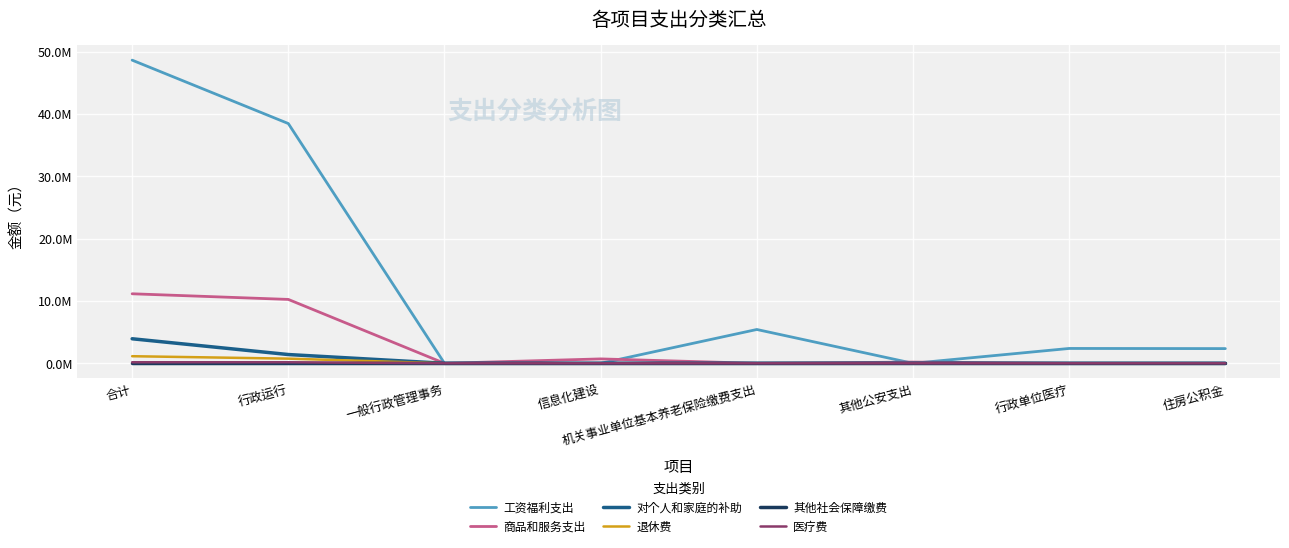

Reading left to right, list all the values displayed in this chart.

工资福利支出: 48622385.1	38453830.8	0.0	0.0	5424576.7	0.0	2383192.6	2360785.0
商品和服务支出: 11152386.3	10246402.2	0.0	707200.0	0.0	198784.0	0.0	0.0
对个人和家庭的补助: 3936704.4	1407664.6	0.0	0.0	0.0	5090.8	0.0	0.0
退休费: 1138475.5	749573.5	0.0	0.0	0.0	1005.0	0.0	0.0
其他社会保障缴费: 0.0	0.0	0.0	0.0	0.0	0.0	0.0	0.0
医疗费: 169058.8	169058.8	0.0	0.0	0.0	0.0	0.0	0.0